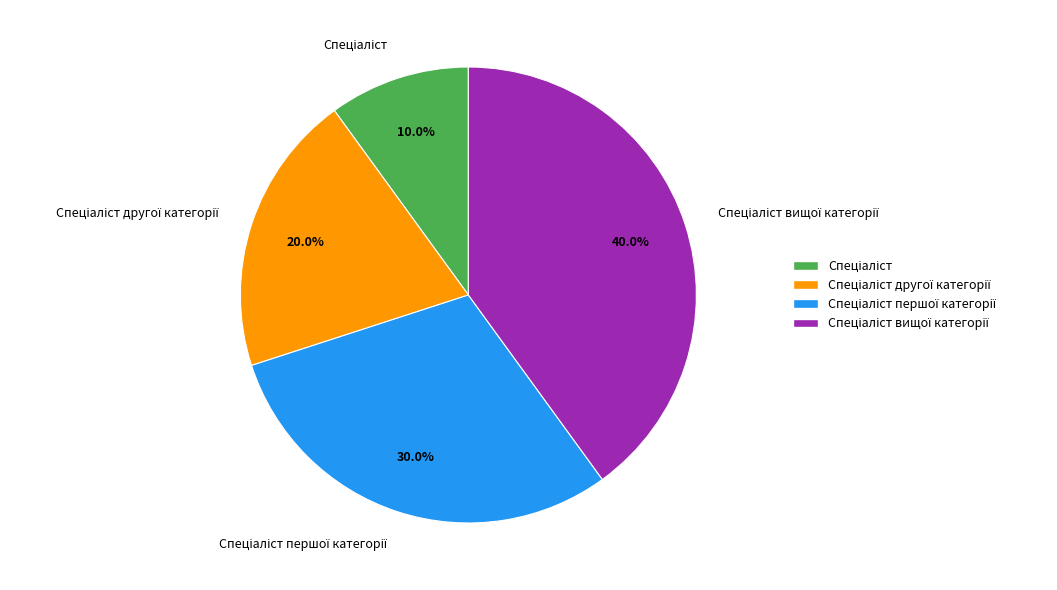

How many slices are in this pie chart?

4